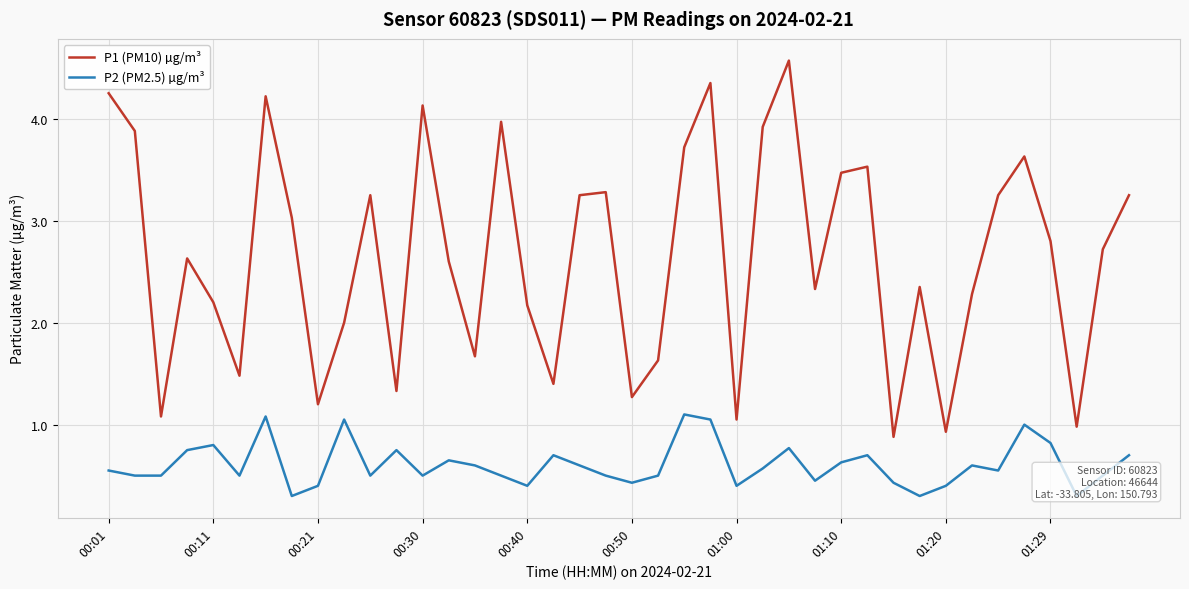

What is the highest value of the P1 (PM10) µg/m³ series?

4.6